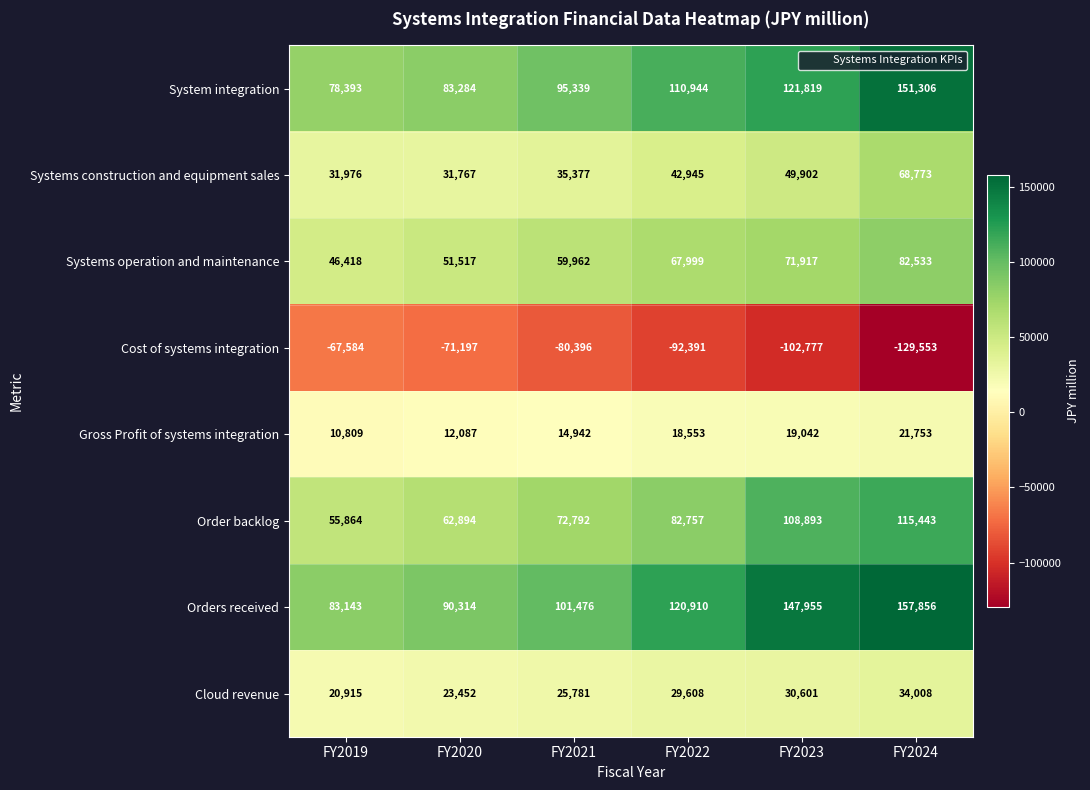

At FY2019, list the series in order from smallest to largest.

Cost of systems integration, Gross Profit of systems integration, Cloud revenue, Systems construction and equipment sales, Systems operation and maintenance, Order backlog, System integration, Orders received